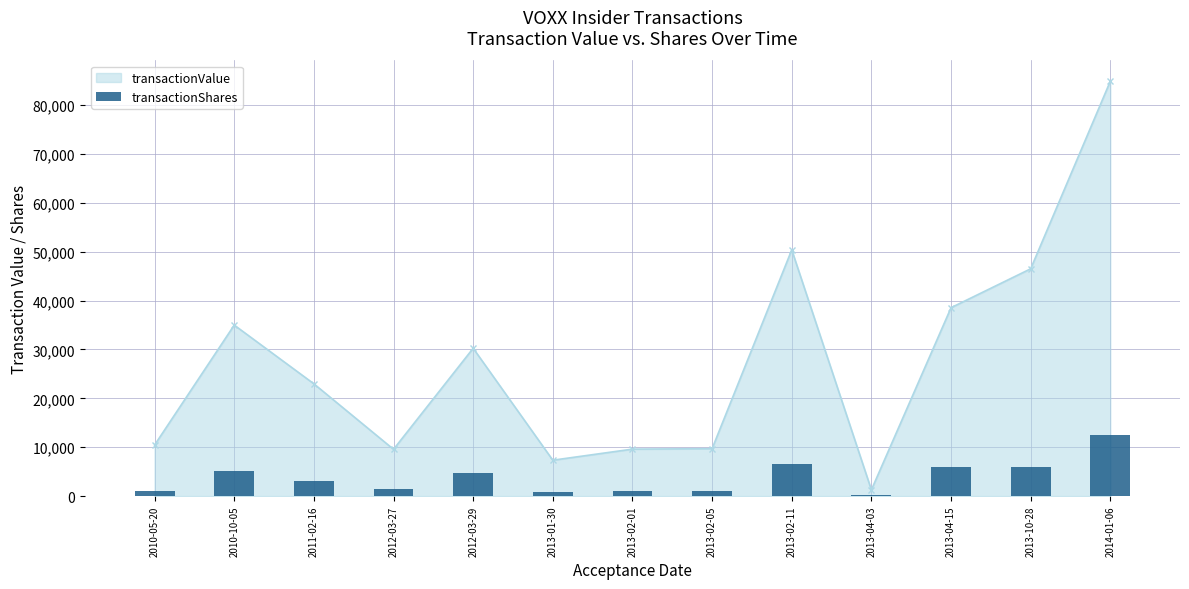

Is it true that the value at 2013-04-15 is 6050?

True